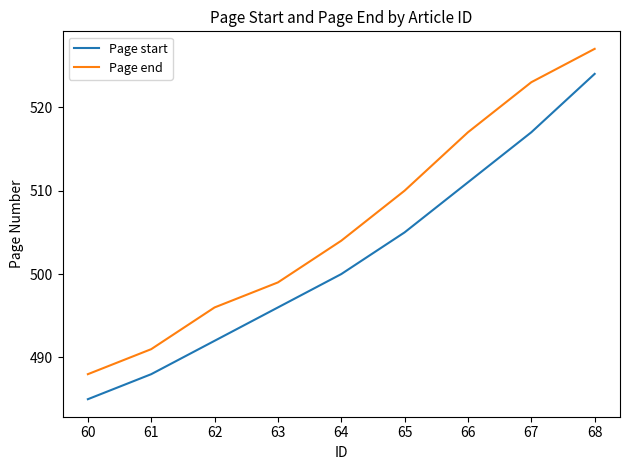

Between 64 and 66, which series saw the biggest shift?

Page end